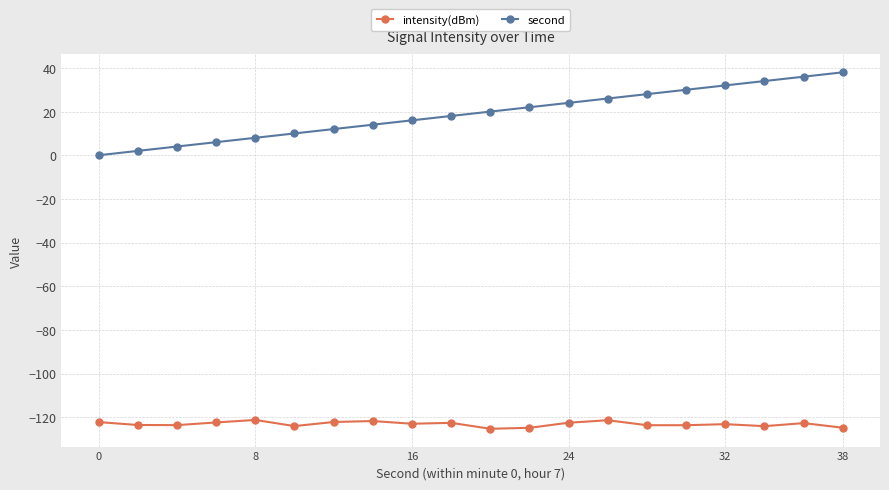

What is the value of the intensity(dBm) point at the 3rd from the left?

-123.6